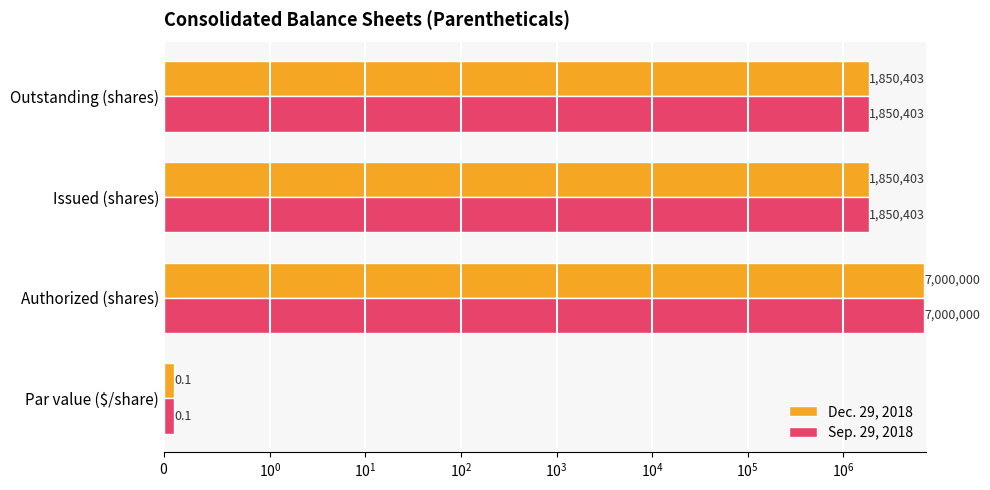

Reading left to right, list all the values displayed in this chart.

Dec. 29, 2018: 0.1	7000000.0	1850403.0	1850403.0
Sep. 29, 2018: 0.1	7000000.0	1850403.0	1850403.0